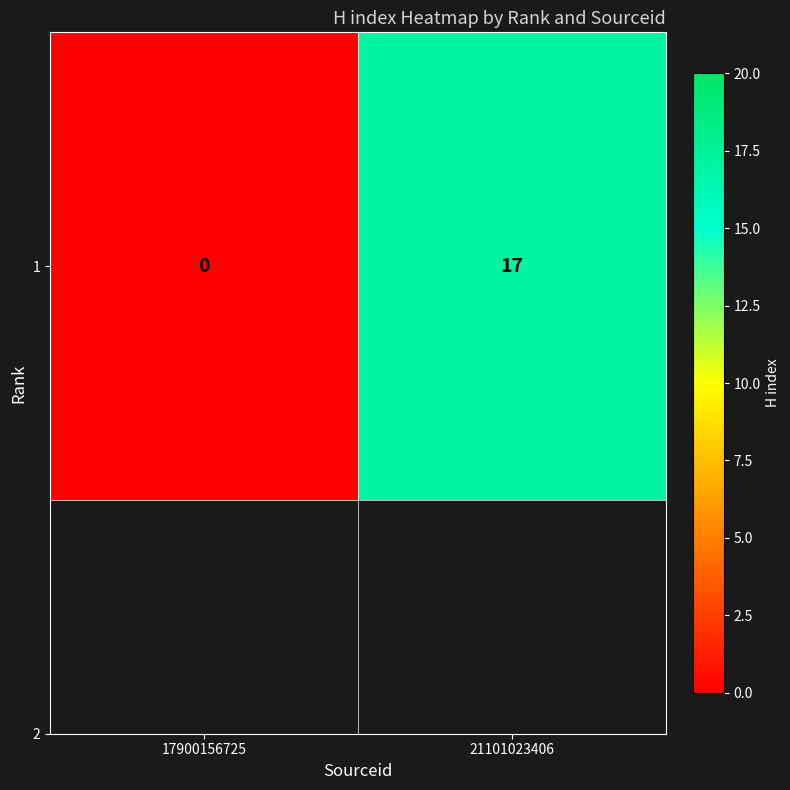

Between 21101023406 and 17900156725, which is larger?

21101023406